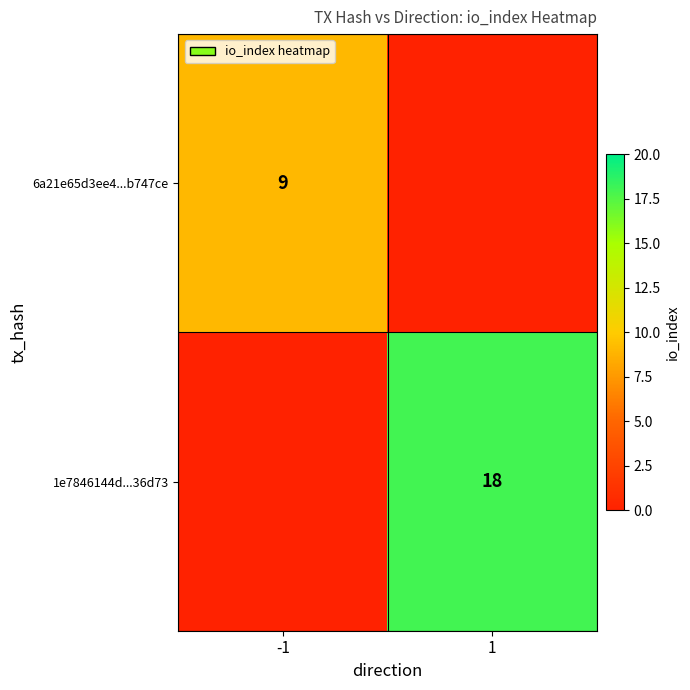

The value of 6a21e65d3ee4...b747ce at -1 is 9. True or false?

True